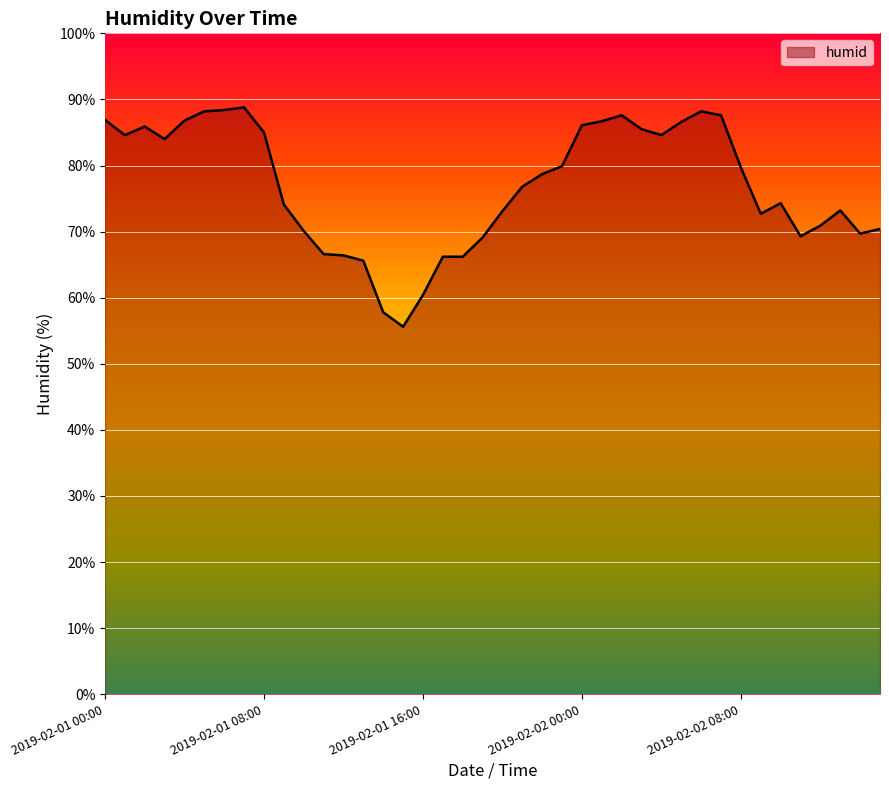

What is the difference between the maximum and minimum values?

33.2